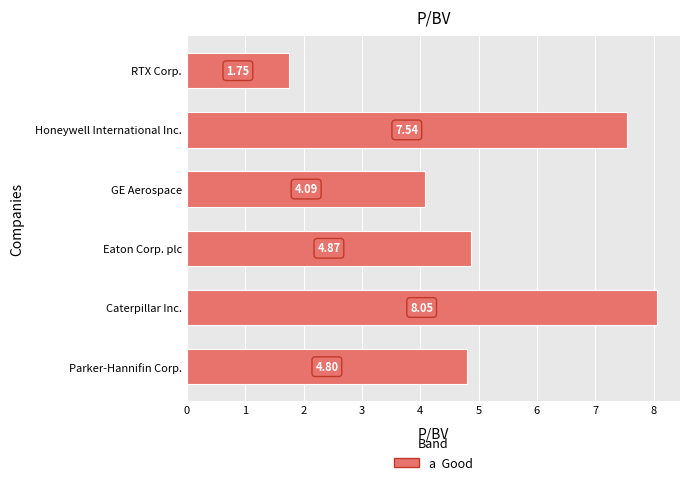

At which category does the chart reach its peak across all series?

Caterpillar Inc.